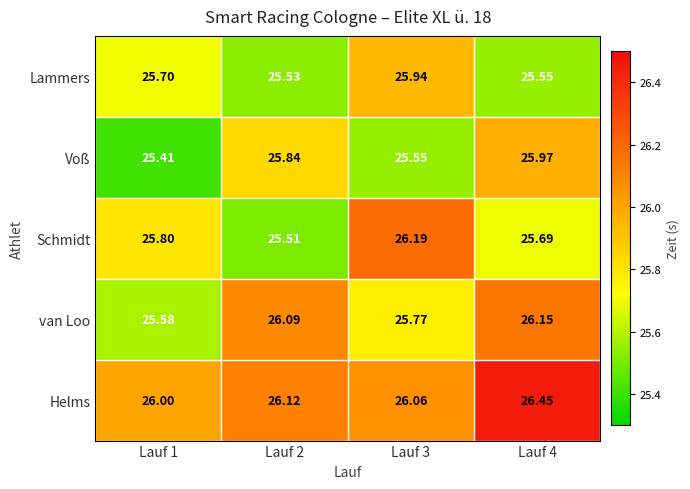

Which series has the widest spread of values?

Schmidt